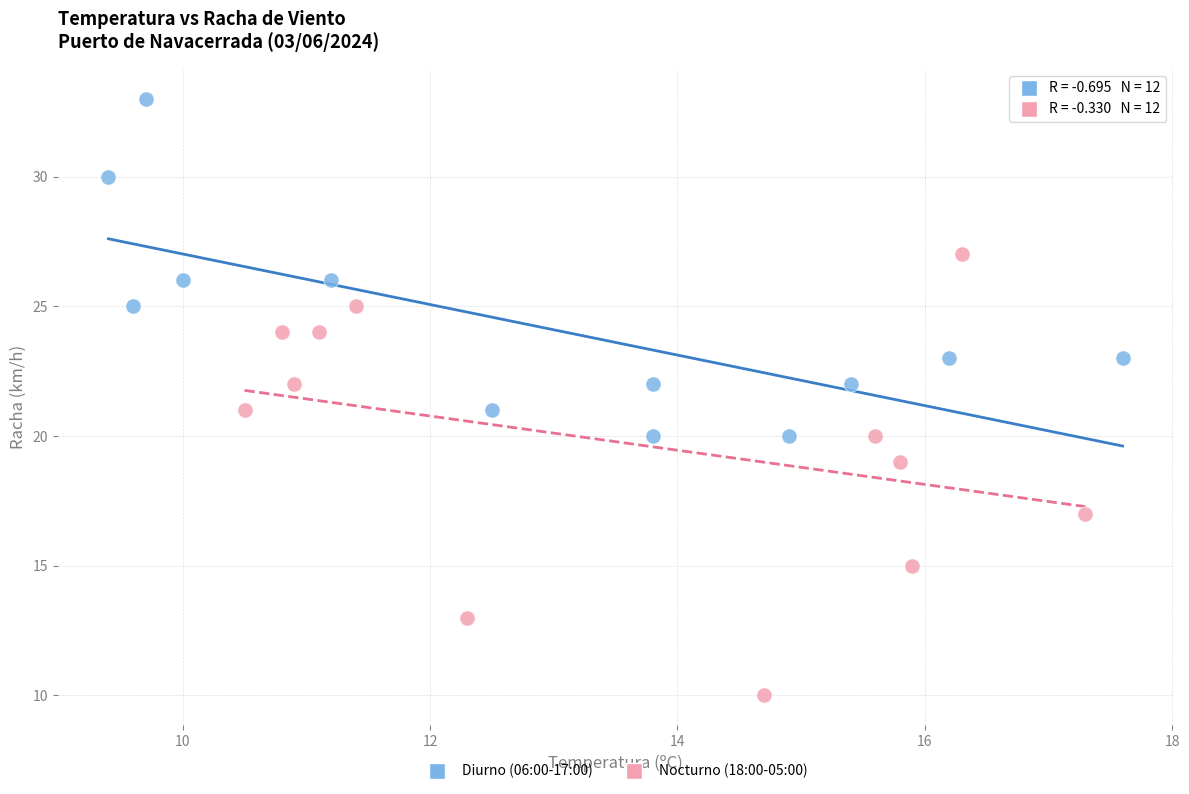

Which series contains the highest Y value?

Diurno (06:00-17:00)